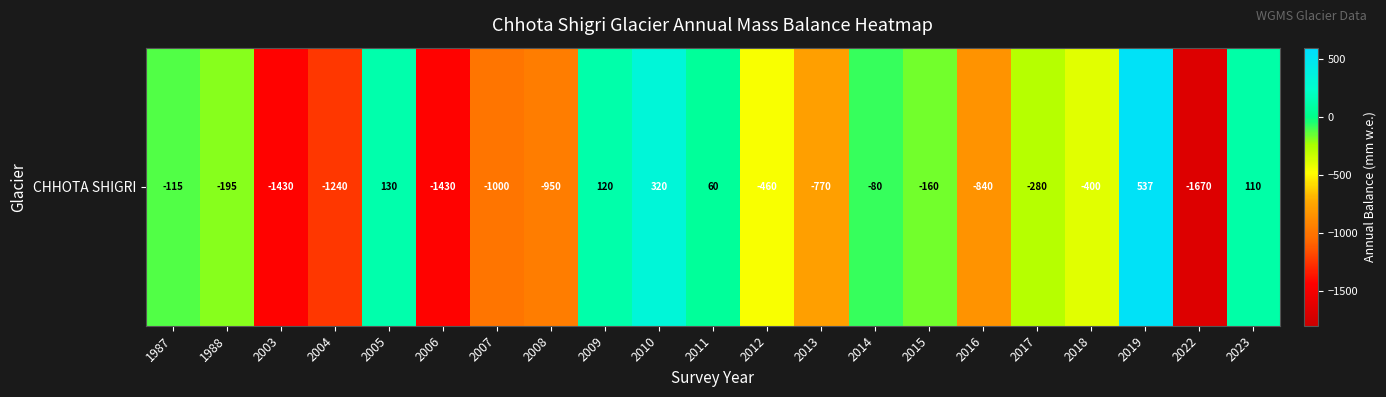

Reading right to left, list all the values displayed in this chart.

110	-1670	537	-400	-280	-840	-160	-80	-770	-460	60	320	120	-950	-1000	-1430	130	-1240	-1430	-195	-115